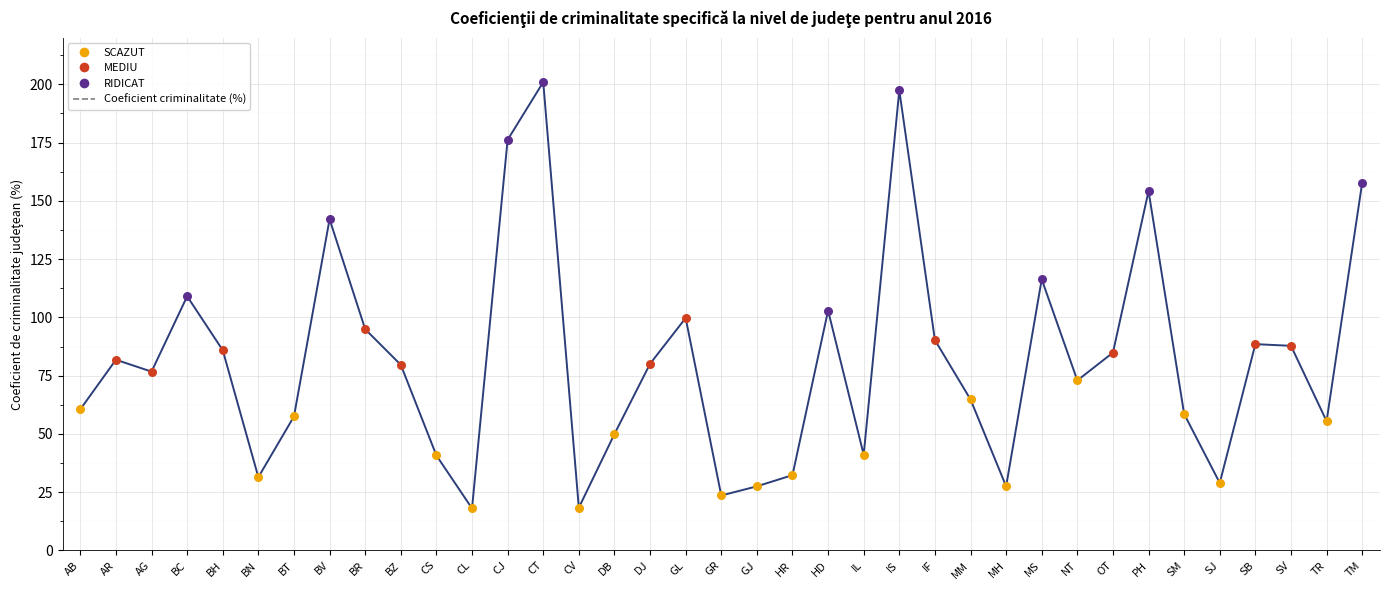

What is the ratio of the value at AB to the value at MS?

0.5